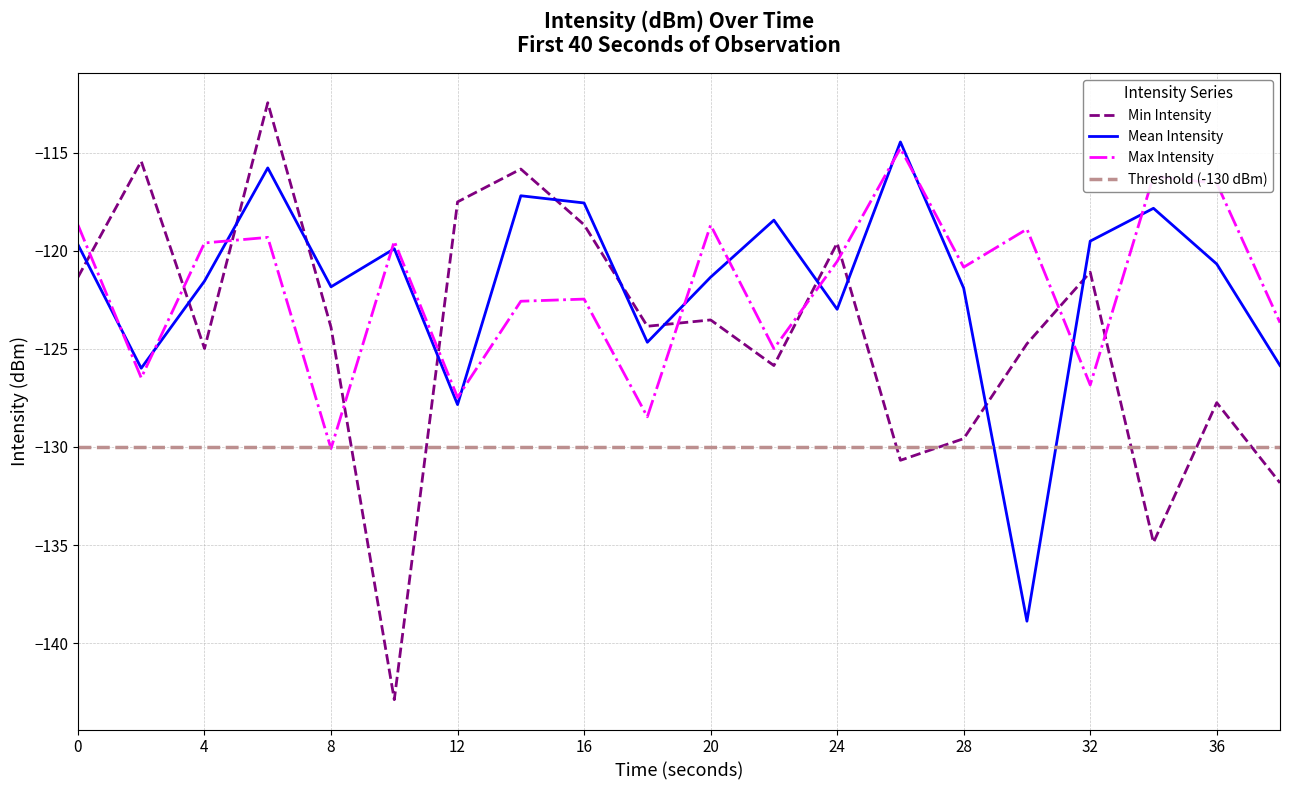

List the series in order of their peak value, highest first.

Min Intensity, Mean Intensity, Max Intensity